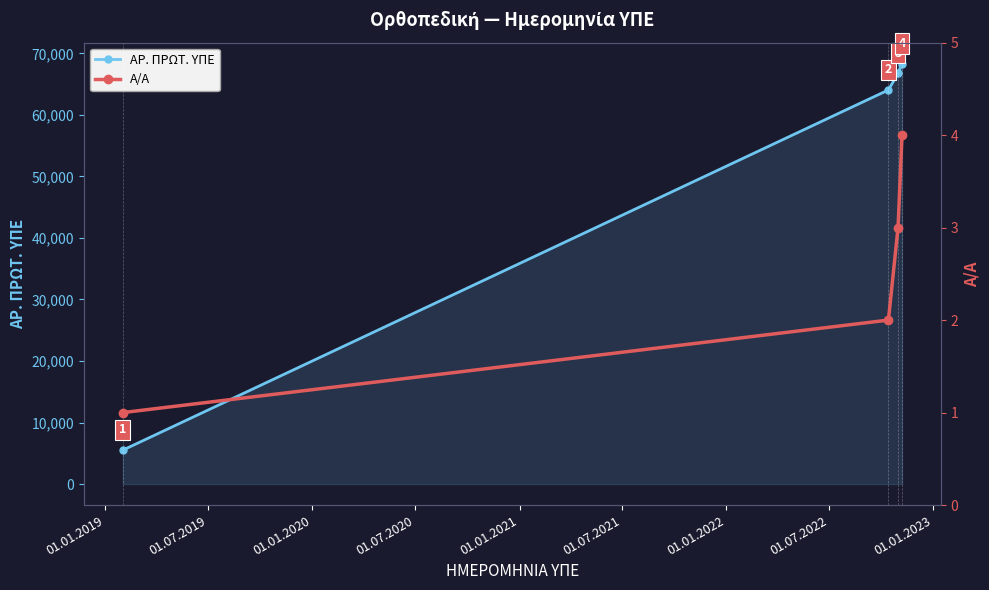

True or false: ΑΡ. ΠΡΩΤ. ΥΠΕ and Α/Α intersect in this chart.

False